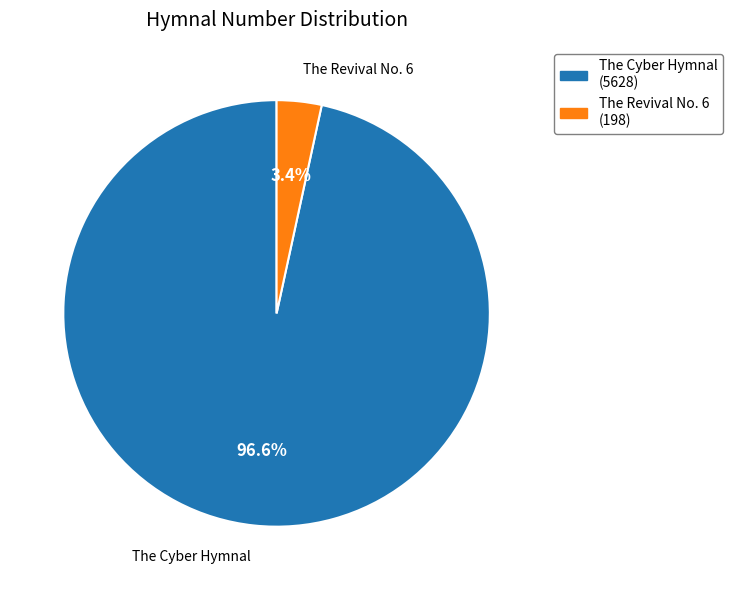

Do The Cyber Hymnal and The Revival No. 6 together represent more than half of the pie?

Yes